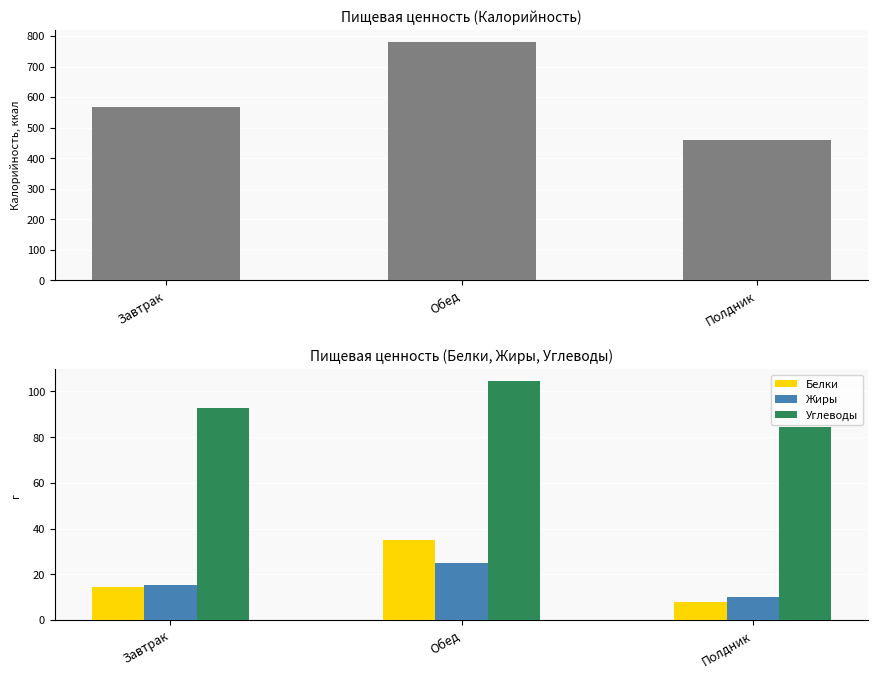

At how many categories does at least one series exceed 448?

3